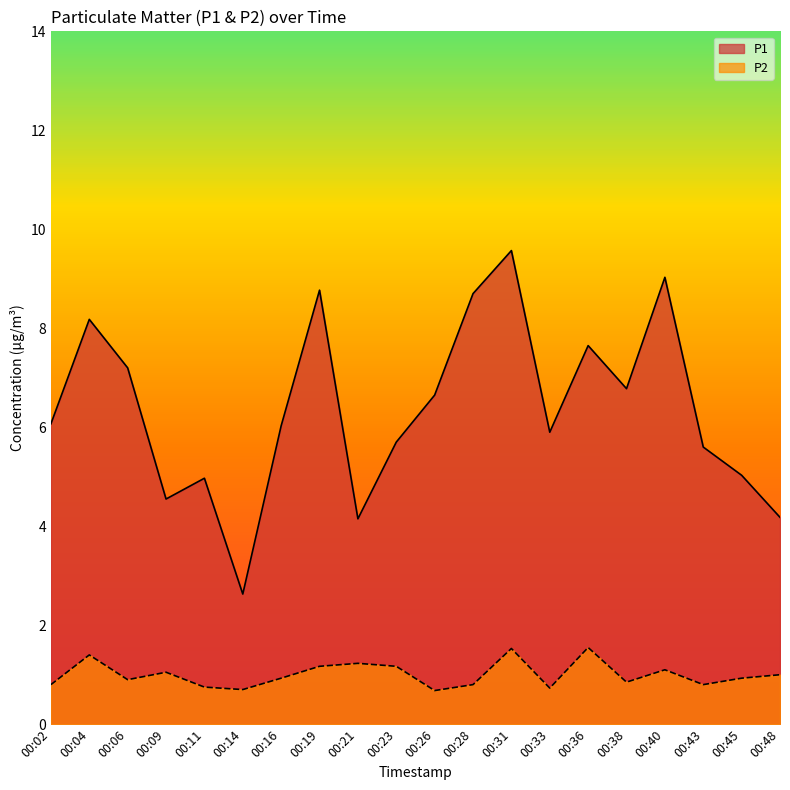

Where is the first local minimum for P2?

00:06